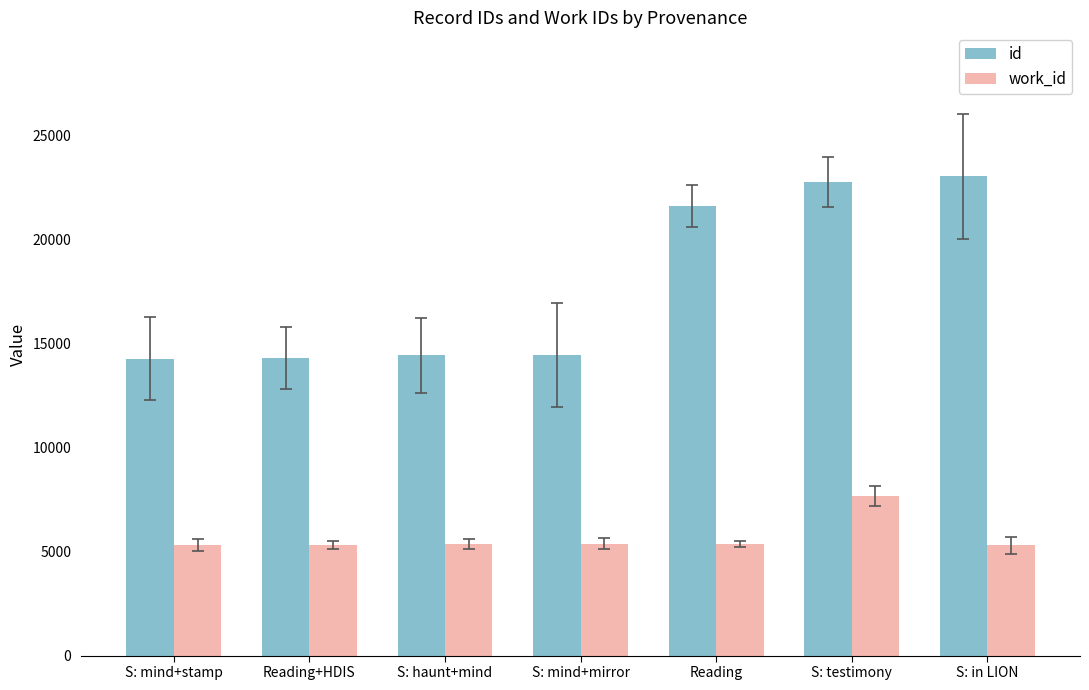

What is the difference between the maximum and minimum values in the work_id series?

2376